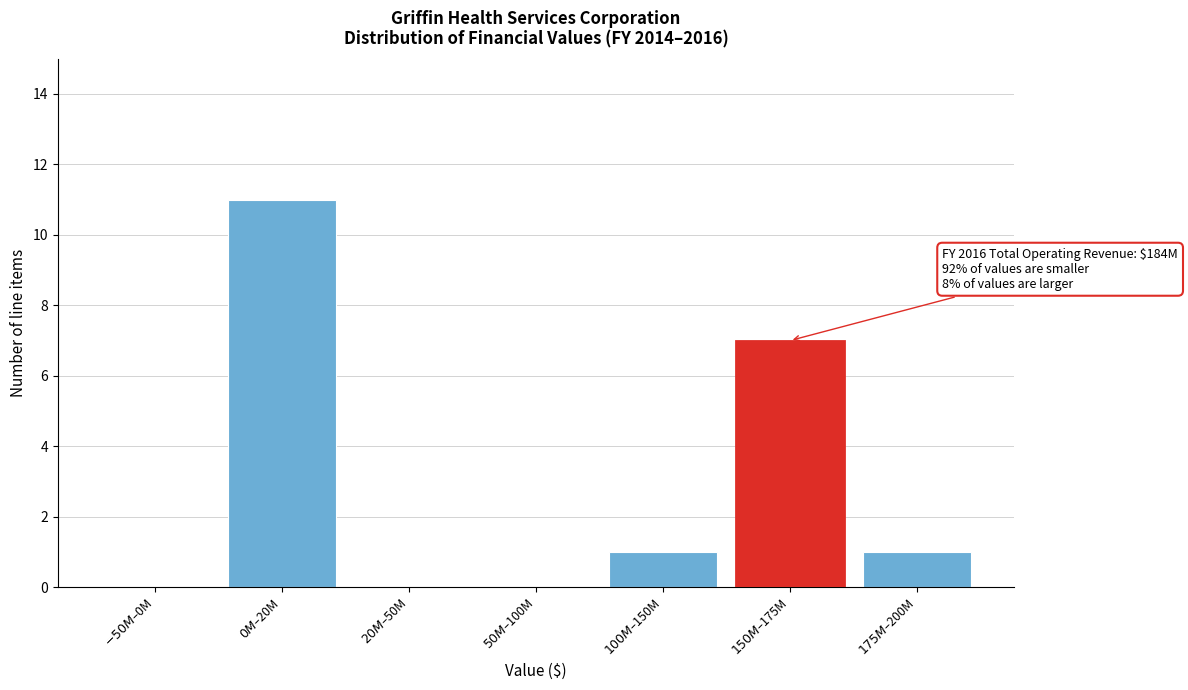

What is the sum of all values?

20